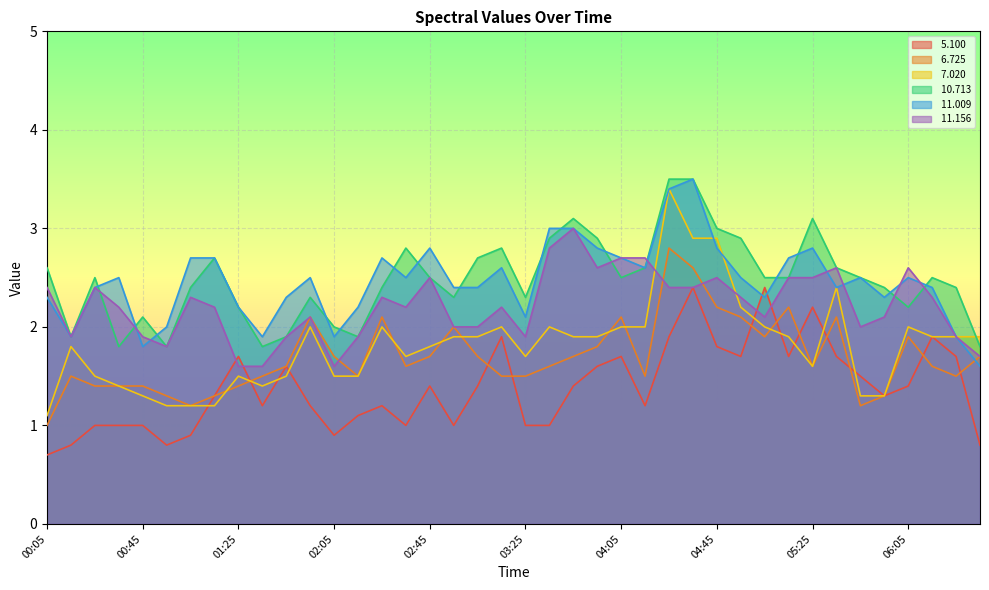

What is the maximum value shown in the chart?

3.5